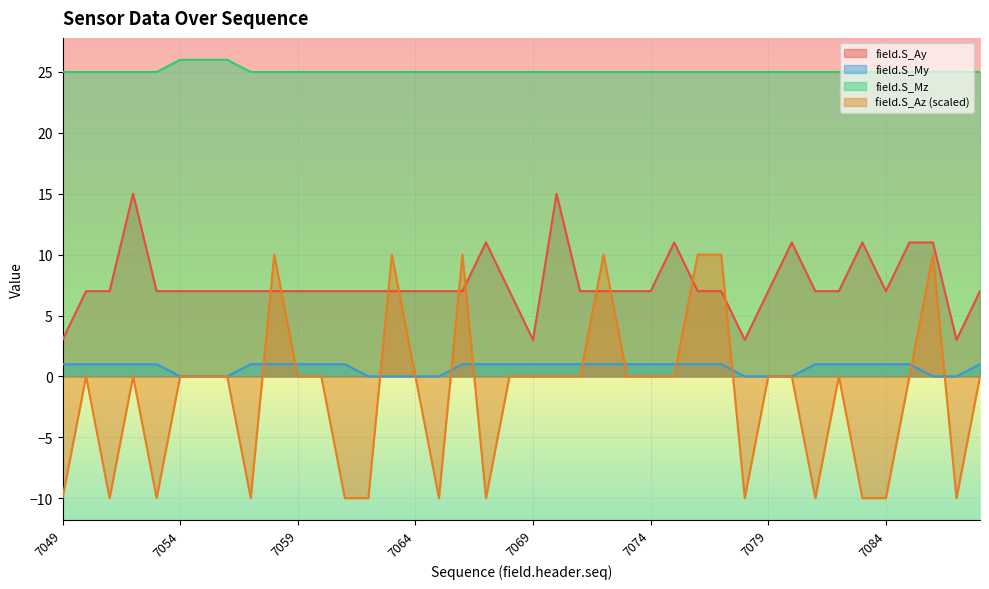

In field.S_Az, how many points are lower than both neighbors (excluding endpoints)?

8